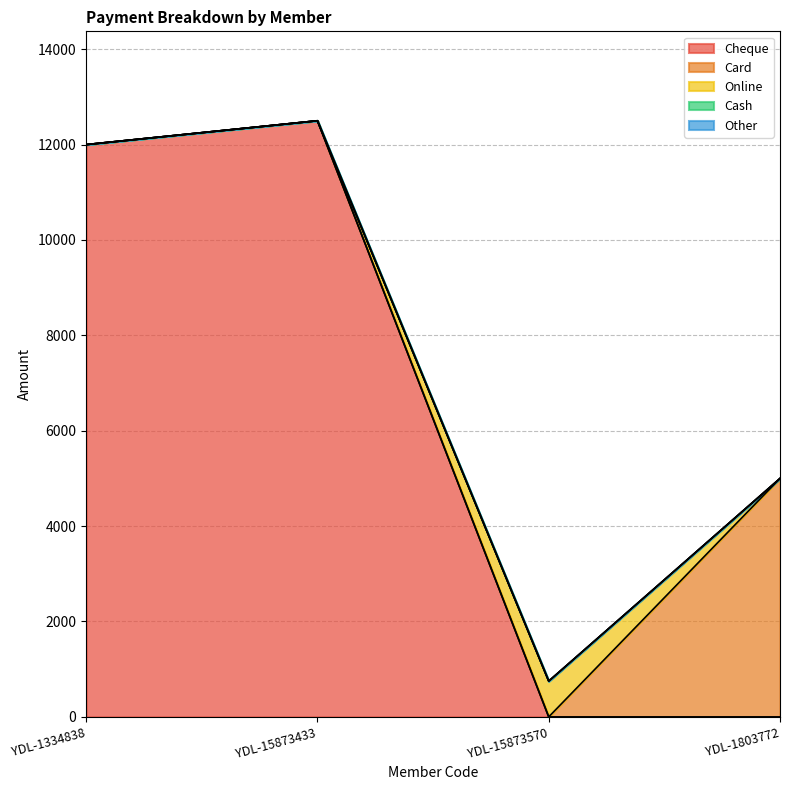

How many distinct data groups are displayed?

5